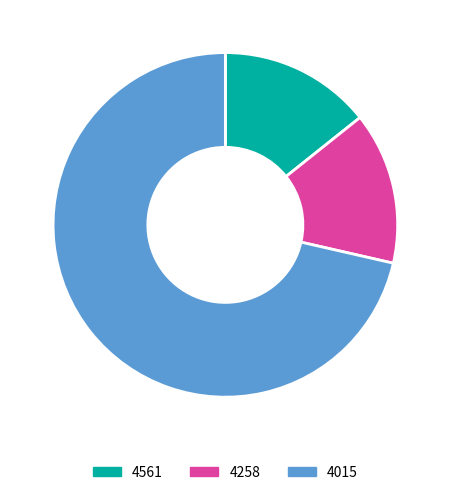

Is 4561 the majority of the pie?

No